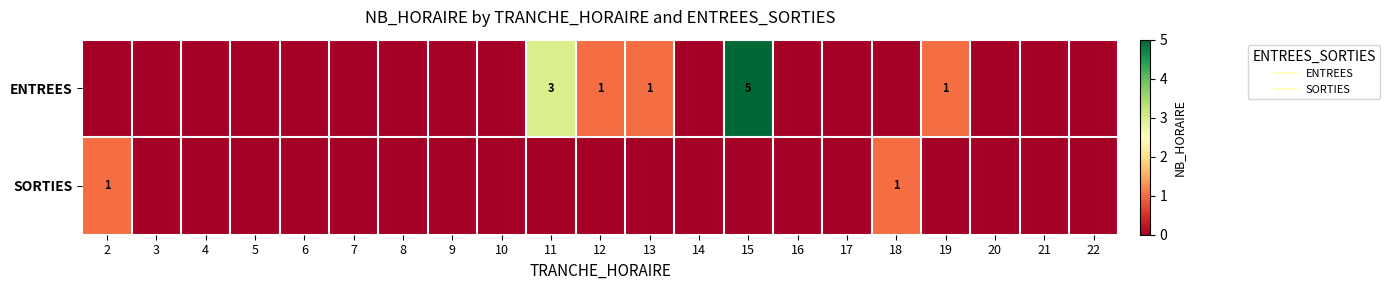

At which label is ENTREES closest to 2?

11